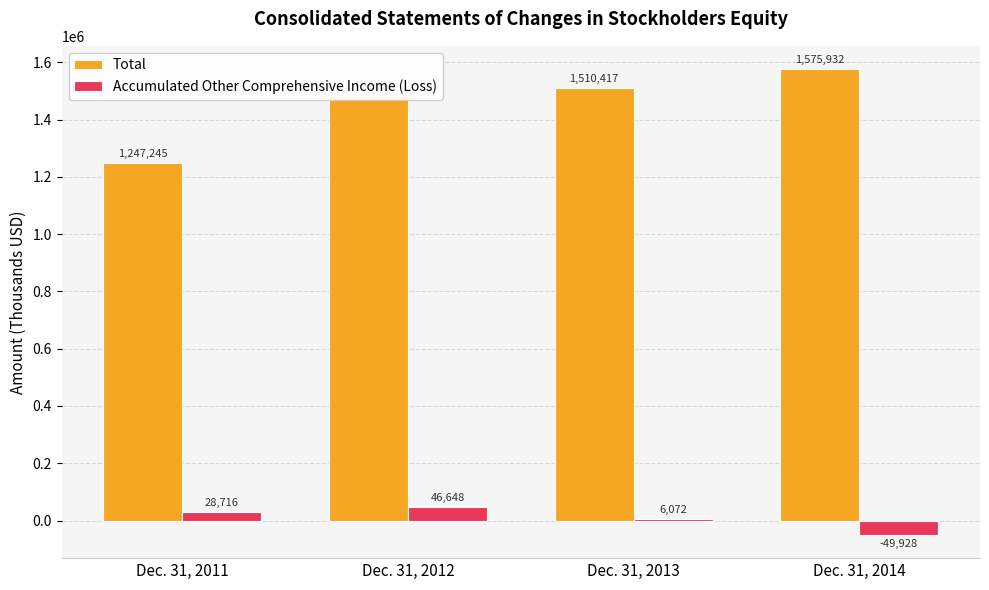

Reading left to right, extract all data points from this chart.

Total: Dec. 31, 2011=1247245	Dec. 31, 2012=1483411	Dec. 31, 2013=1510417	Dec. 31, 2014=1575932
Accumulated Other Comprehensive Income (Loss): Dec. 31, 2011=28716	Dec. 31, 2012=46648	Dec. 31, 2013=6072	Dec. 31, 2014=-49928